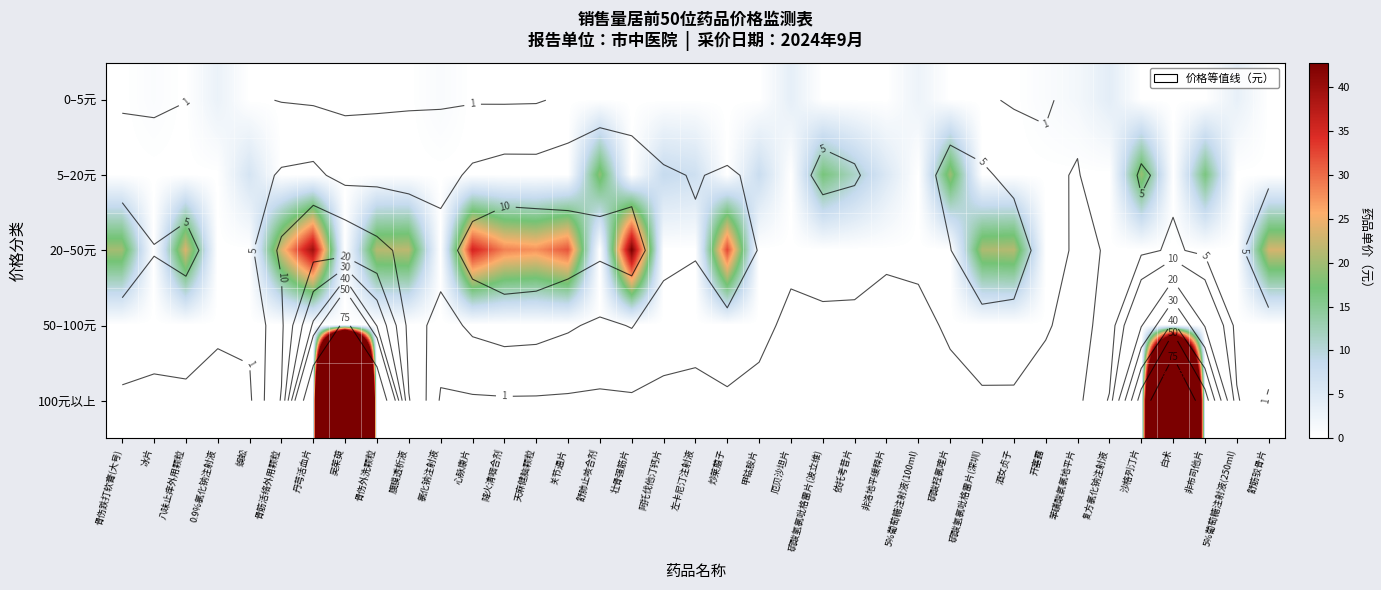

How many values in 5–20元 are above zero?

11